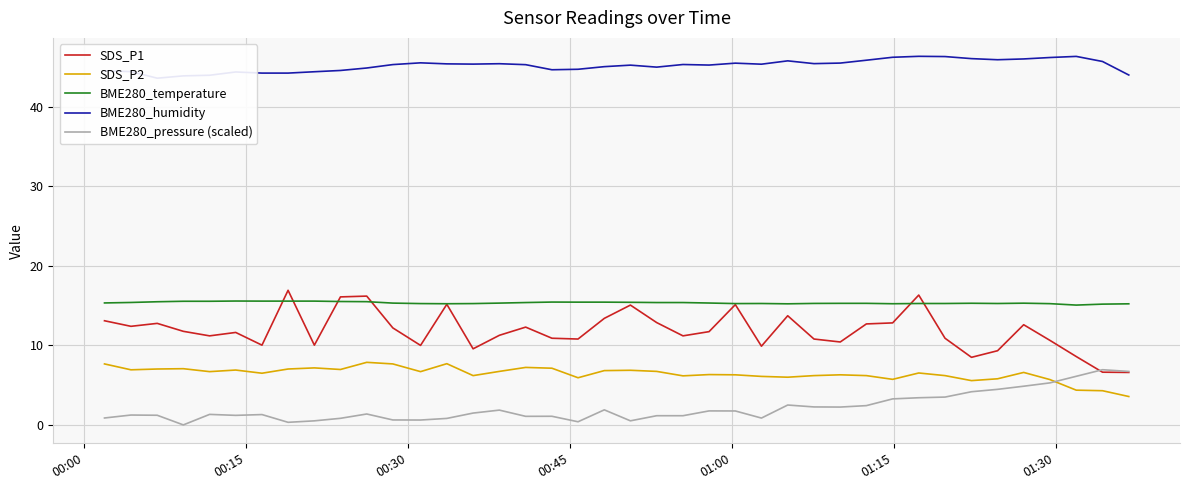

True or false: BME280_humidity and SDS_P1 intersect in this chart.

False